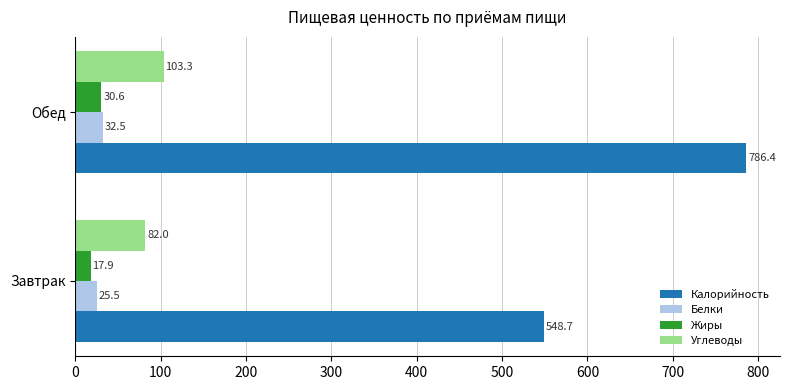

At which category is the sum across all series the highest?

Обед